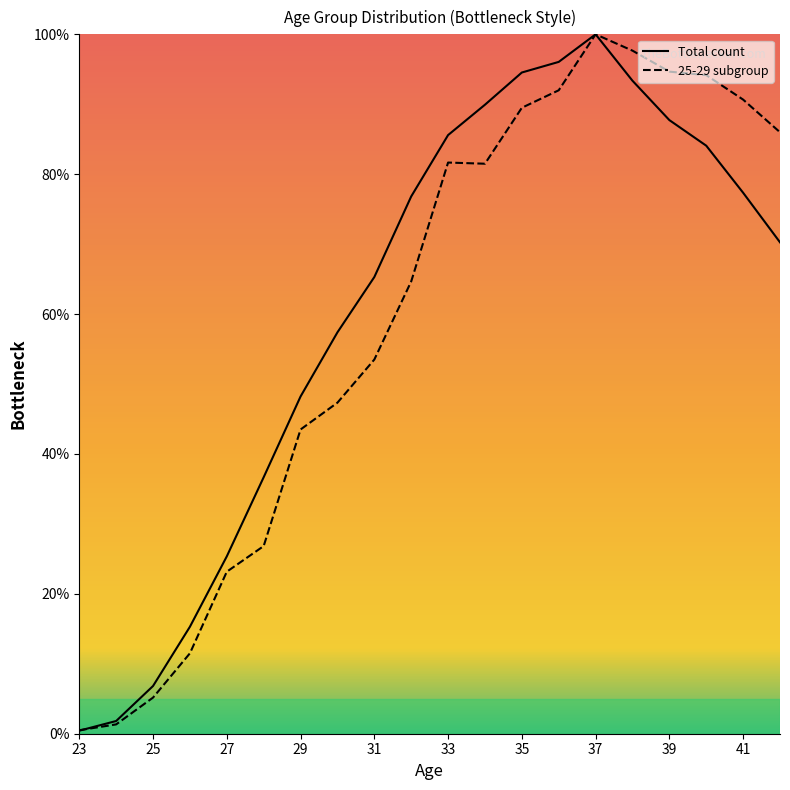

How many distinct data groups are displayed?

2